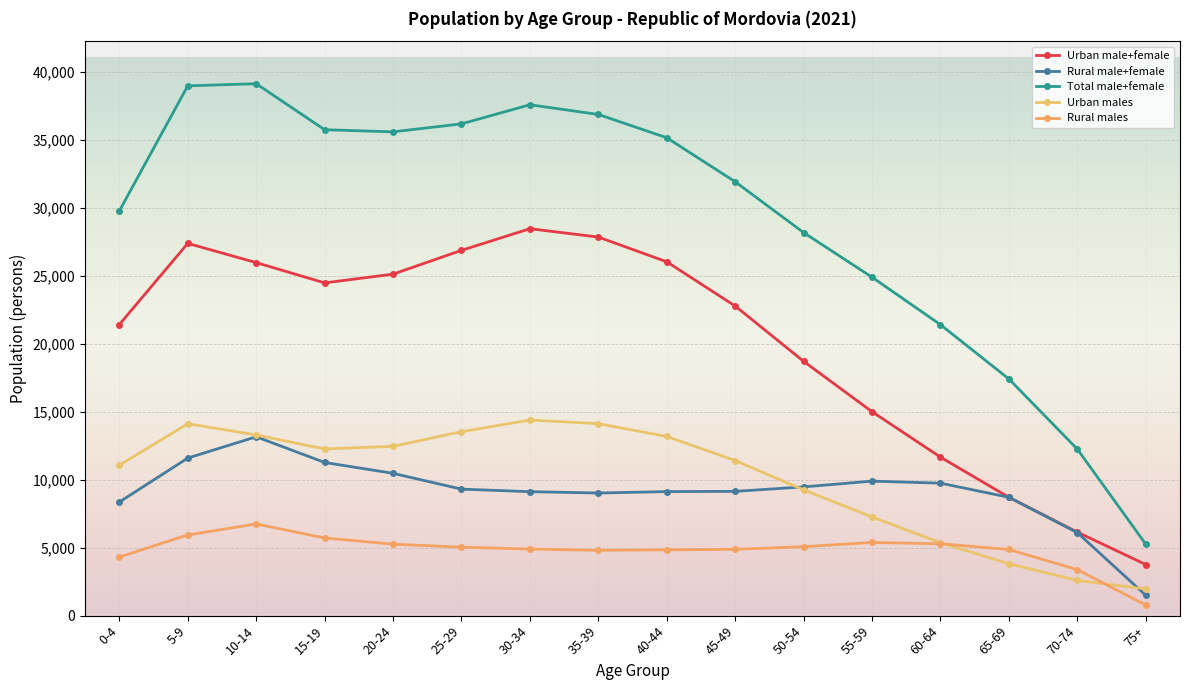

Reading left to right, transcribe all the data shown in this chart.

Urban male+female: 21408	27377	25964	24472	25114	26866	28456	27841	26023	22768	18702	14996	11654	8702	6139	3756
Rural male+female: 8354	11587	13154	11265	10466	9302	9117	9018	9122	9140	9468	9892	9742	8702	6103	1496
Total male+female: 29762	38964	39118	35737	35580	36168	37573	36859	35145	31908	28170	24888	21396	17404	12242	5252
Urban males: 11062	14111	13287	12259	12452	13528	14386	14117	13177	11405	9250	7258	5360	3815	2589	1962
Rural males: 4309	5935	6743	5713	5254	5035	4896	4801	4839	4875	5072	5381	5282	4866	3382	777